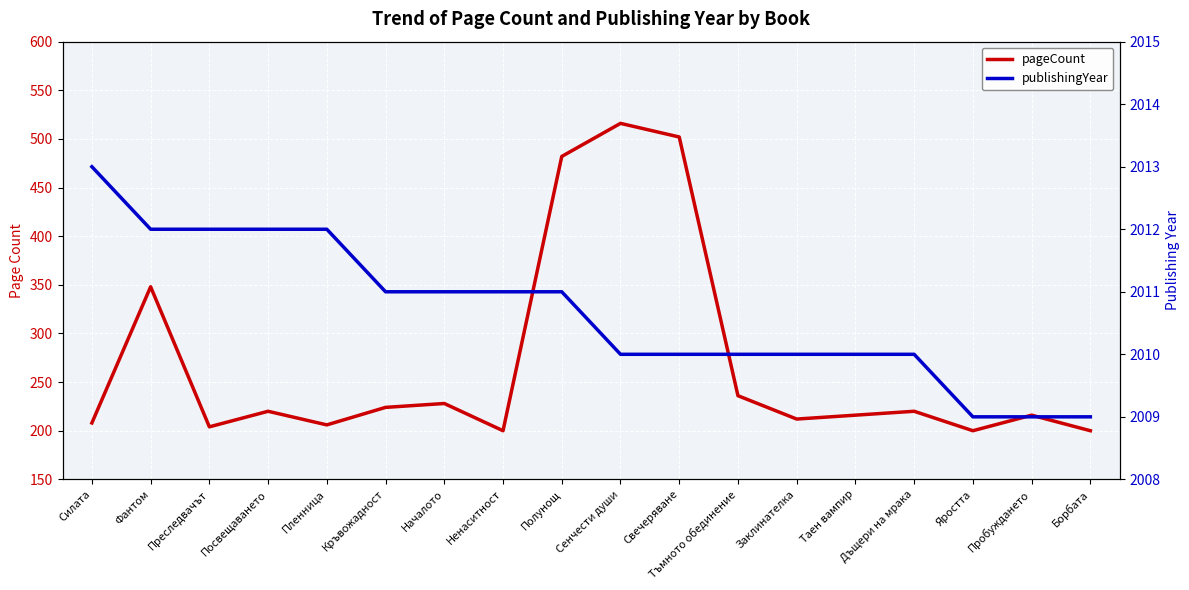

Is it true that pageCount equals 516 at Сенчести души?

True